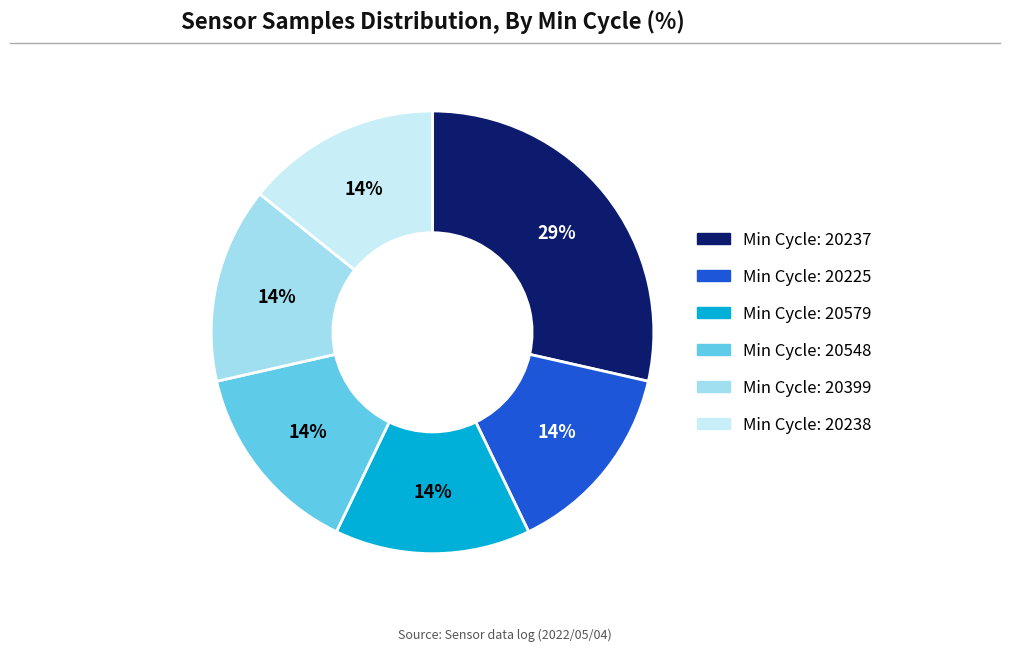

Is there any slice that represents more than half of the pie?

No